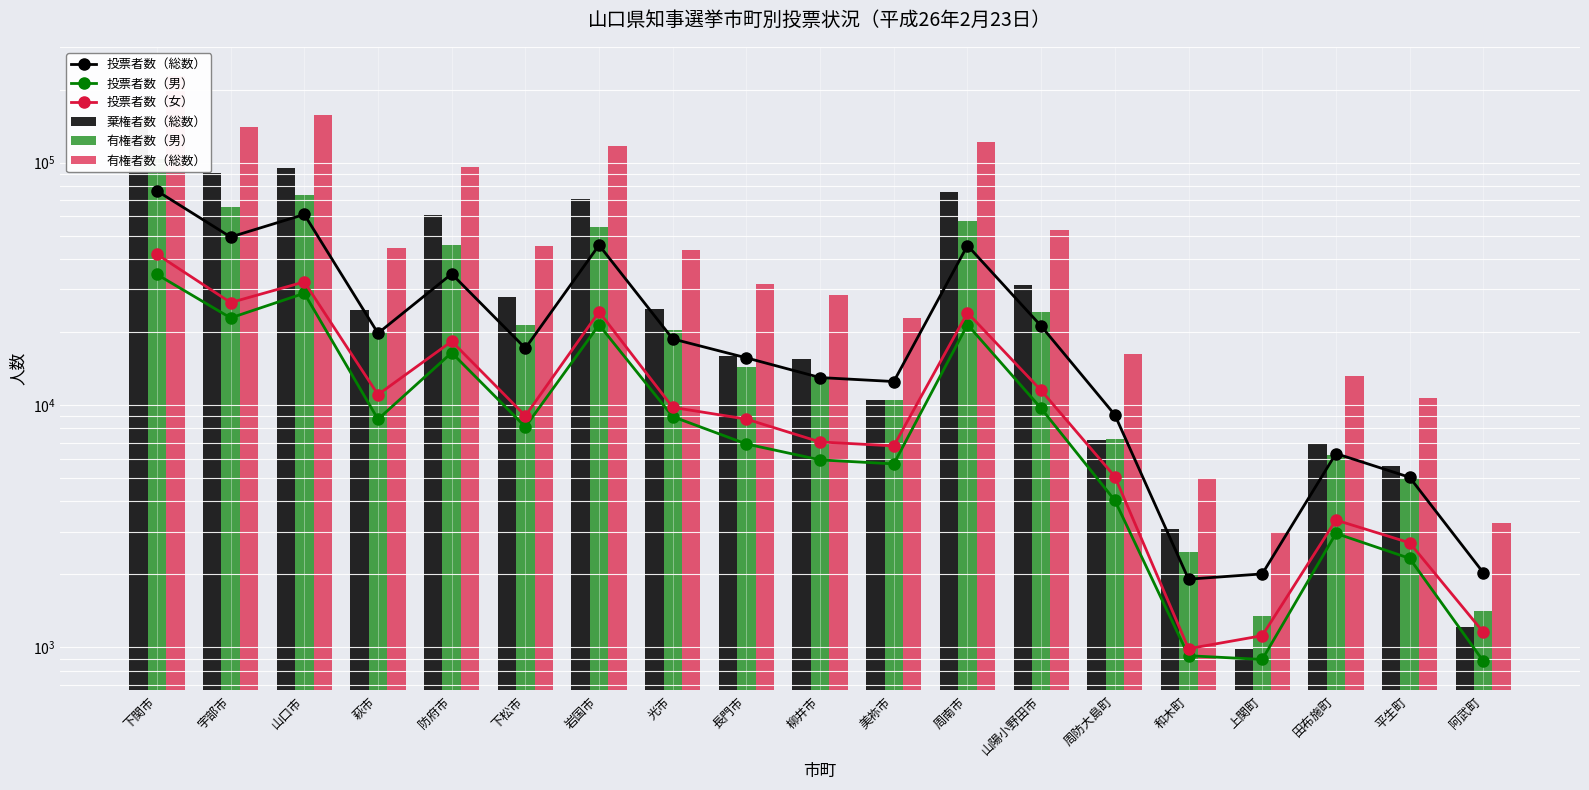

How many values in the 投票者数（女） series are below 9022?

9